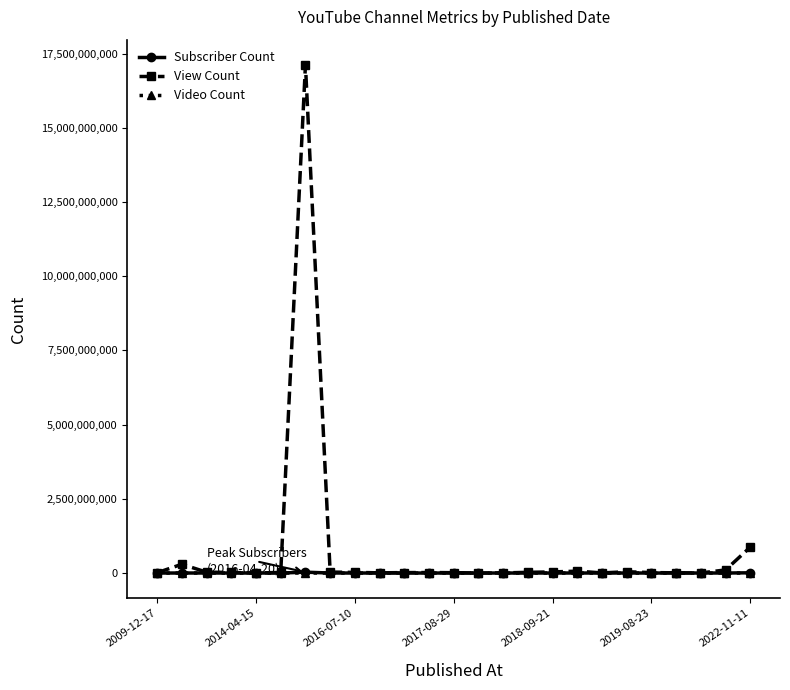

True or false: View Count has more than 0 interior local peaks.

True